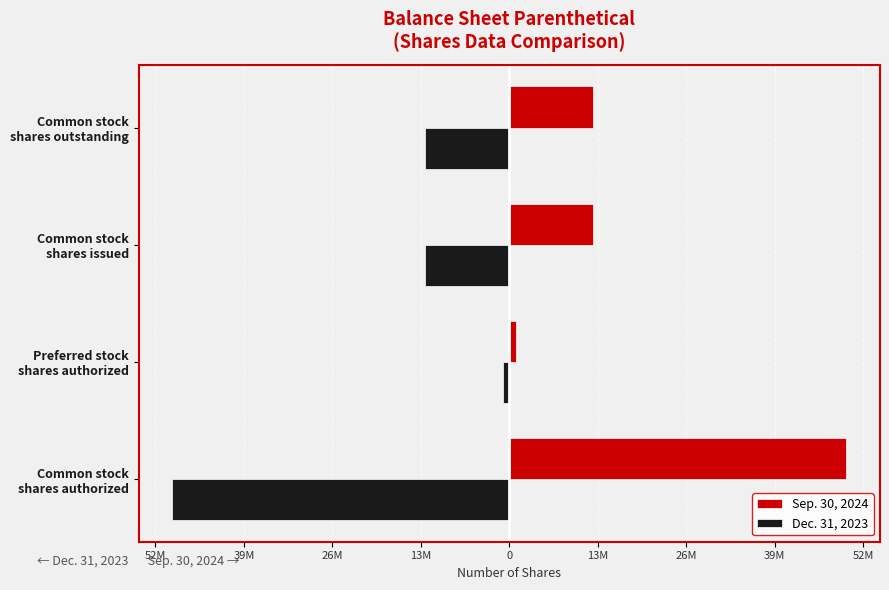

What are all the series names shown in the legend?

Sep. 30, 2024, Dec. 31, 2023